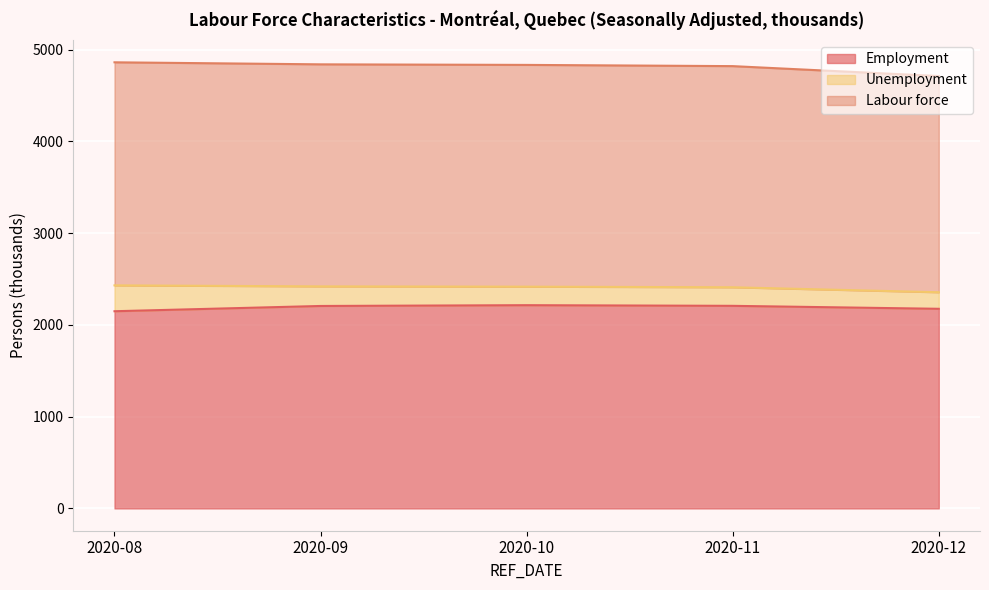

True or false: Labour force and Employment cross at least once.

False